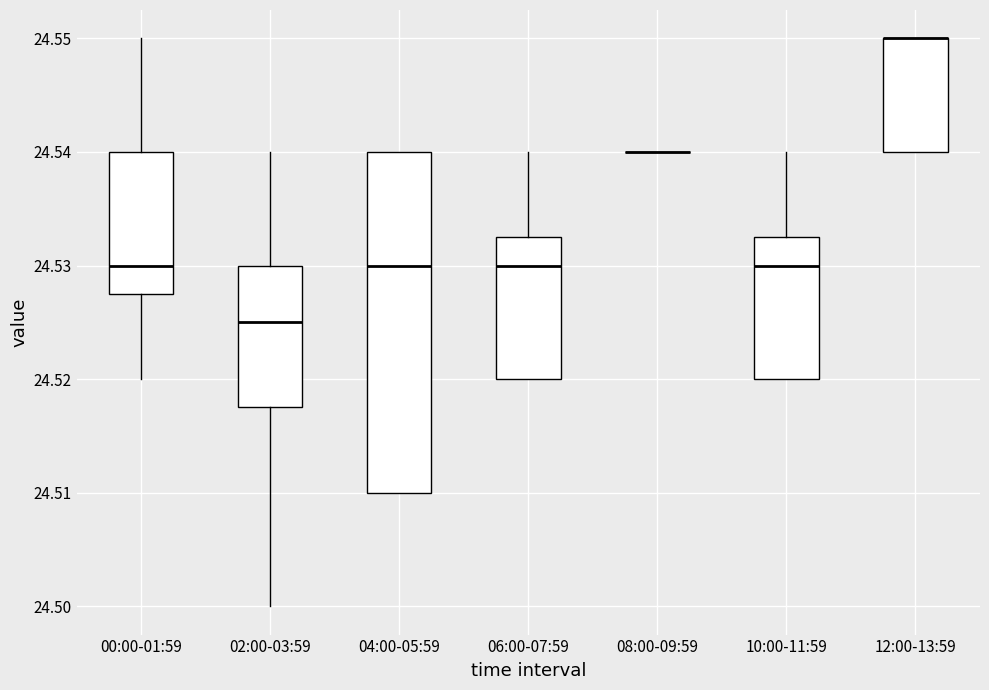

Reading left to right, transcribe this box plot: for each box, give where its median line is, the range the box spans, and where its two whiskers end, as read against the y-axis. The values are not printed on the chart, so give them approximately, as read against the axis.

00:00-01:59: median 24.530, box 24.528 to 24.540, whiskers 24.520 to 24.550
02:00-03:59: median 24.525, box 24.518 to 24.530, whiskers 24.500 to 24.540
04:00-05:59: median 24.530, box 24.510 to 24.540, whiskers 24.510 to 24.540
06:00-07:59: median 24.530, box 24.520 to 24.533, whiskers 24.520 to 24.540
08:00-09:59: box collapsed to a line at 24.540, whiskers 24.540 to 24.540
10:00-11:59: median 24.530, box 24.520 to 24.533, whiskers 24.520 to 24.540
12:00-13:59: median 24.550 (drawn on the box's upper edge), box 24.540 to 24.550, whiskers 24.540 to 24.550